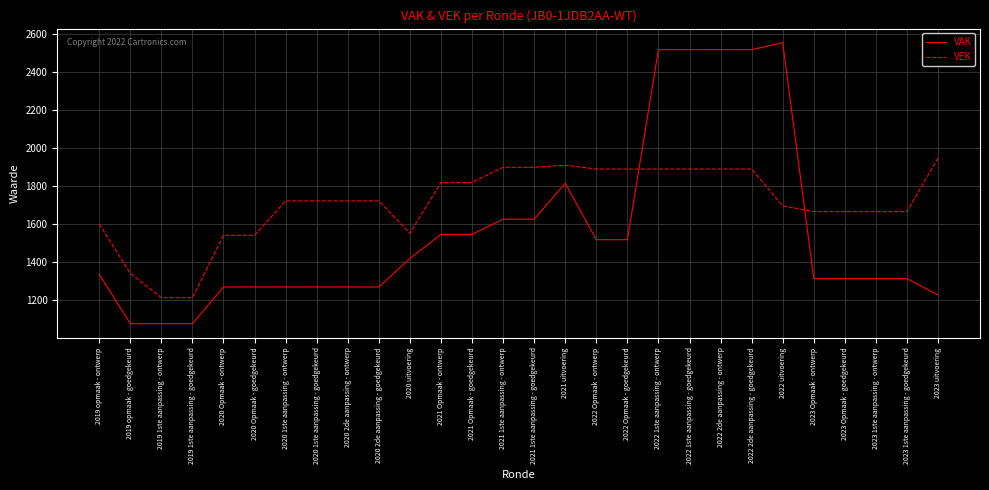

How many times do VEK and VAK cross each other?

2